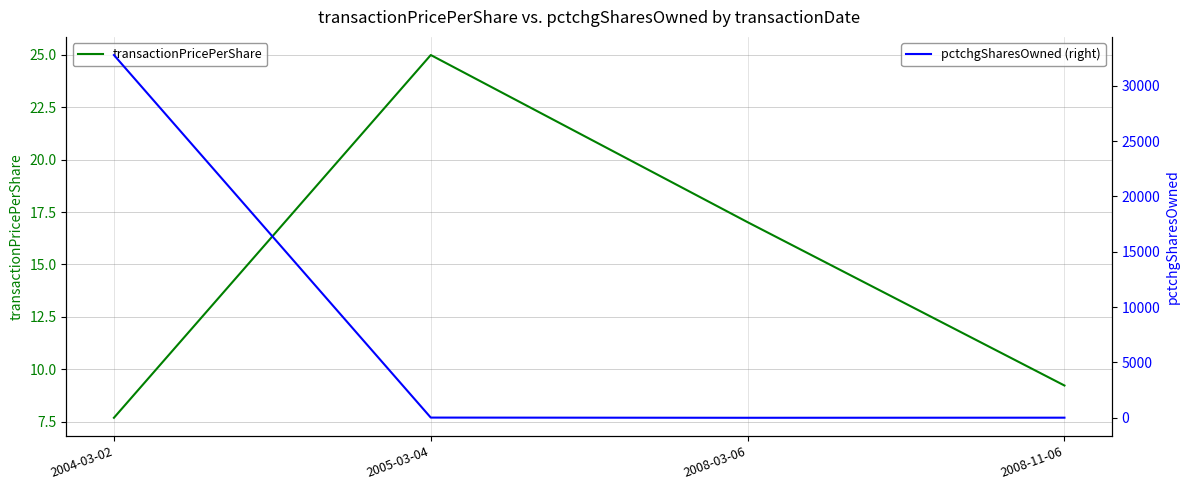

How many interior local valleys does the pctchgSharesOwned (right) series have?

1